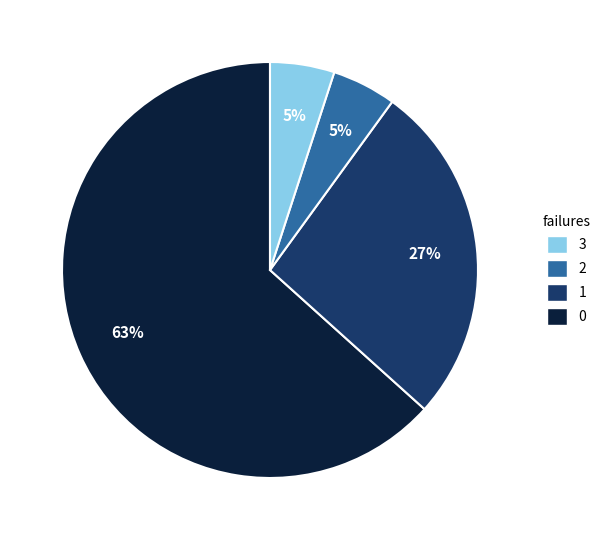

Is there any slice that represents more than half of the pie?

Yes